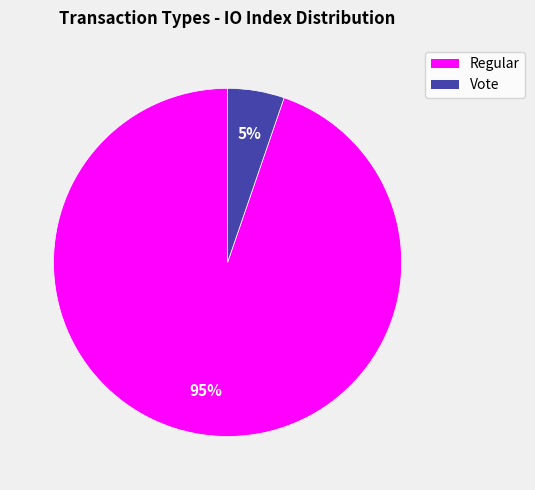

True or false: Vote accounts for 5% of the total.

True